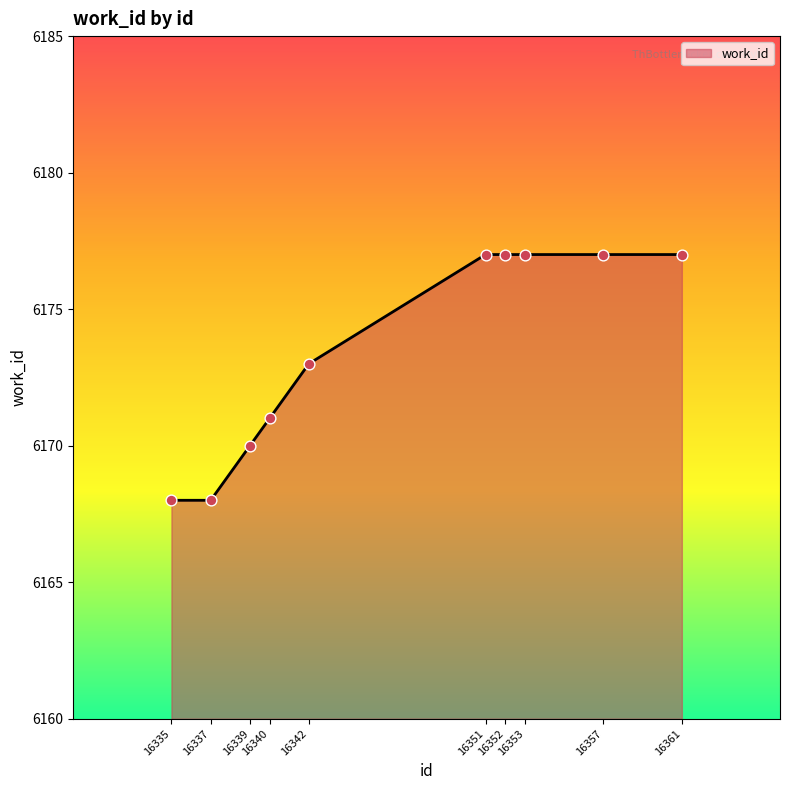

Approximately how many times larger is the value at 16353 compared to 16361?

1.0